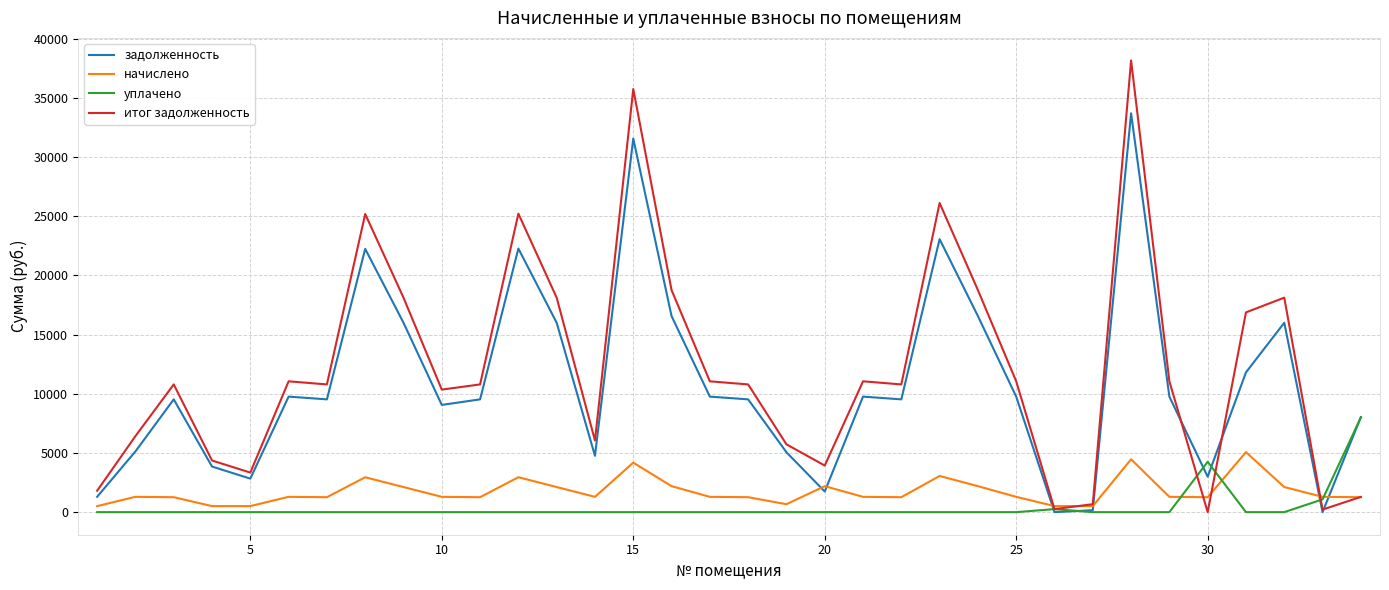

Which series has the widest spread of values?

итог задолженность